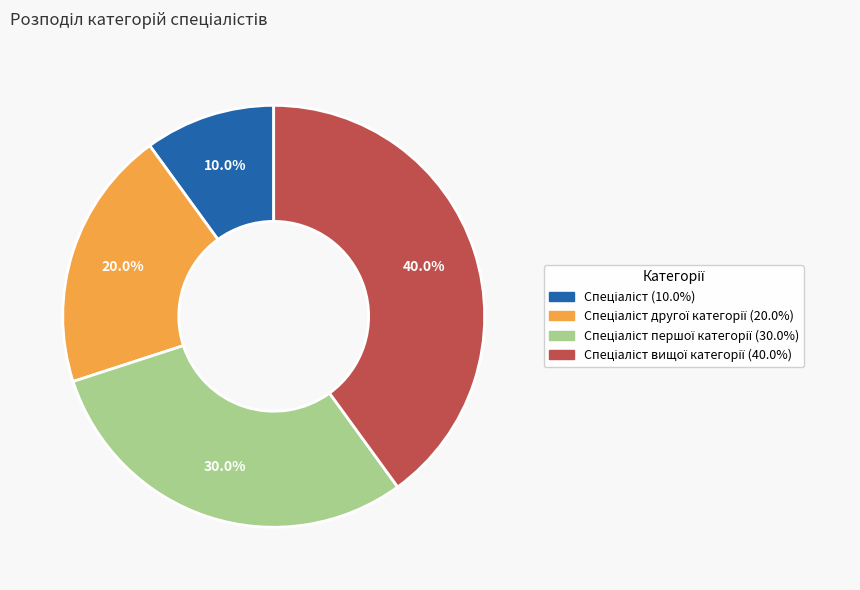

Is there a majority slice in this chart?

No